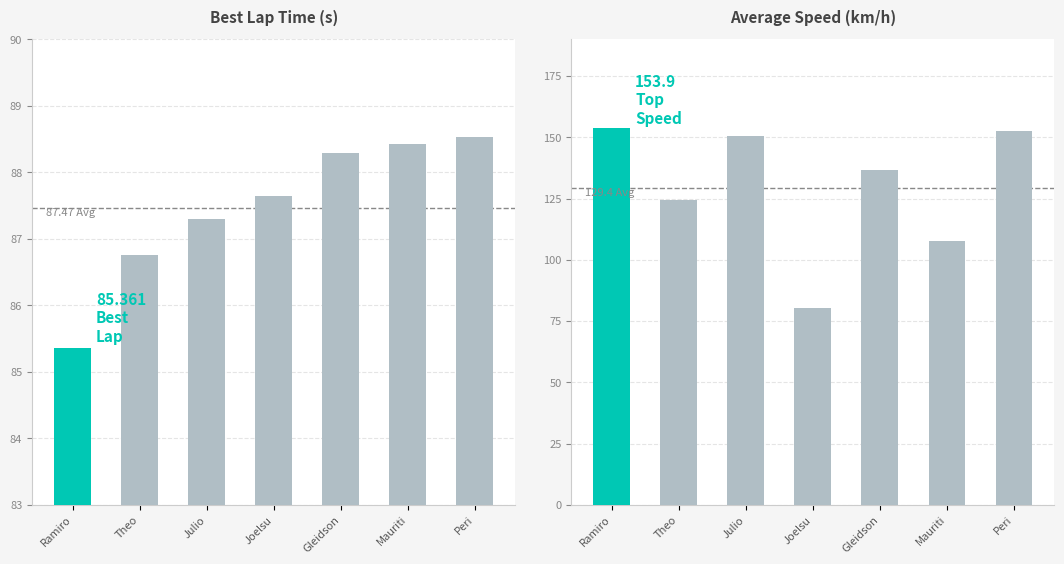

What is the sum of the Average Speed values at Ramiro Gandola and Theo Manna?

278.4